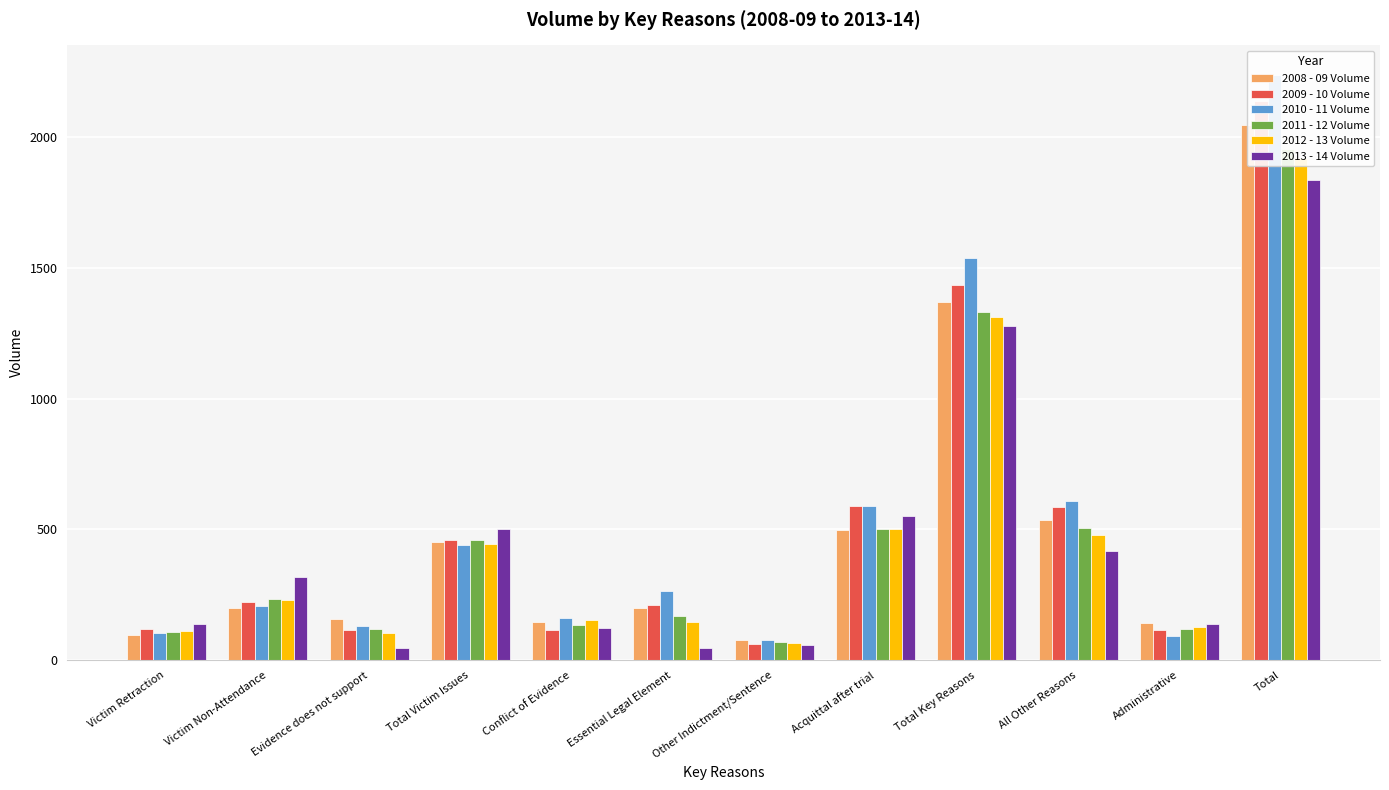

Read the 2008 - 09 Volume value at Acquittal after trial, to the nearest 10.

500